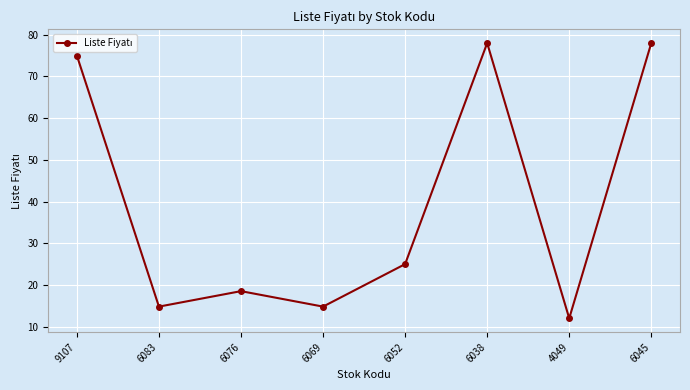

Between 6083 and 6052, which is larger?

6052